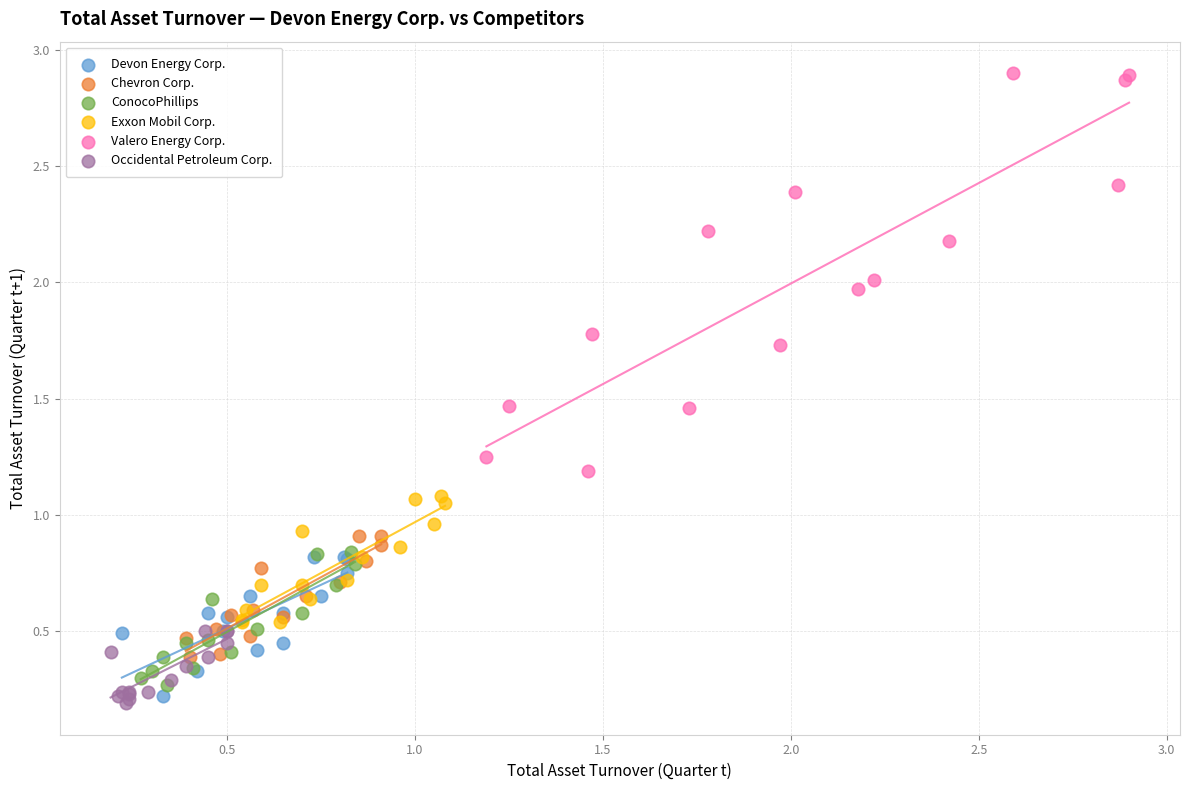

Which series has the largest Y range (max minus min)?

Valero Energy Corp.